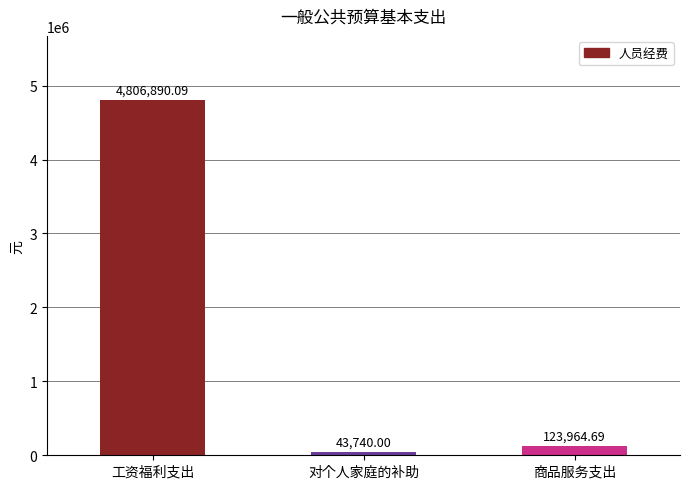

Approximately how many times larger is the value at 商品服务支出 compared to 对个人家庭的补助?

2.8